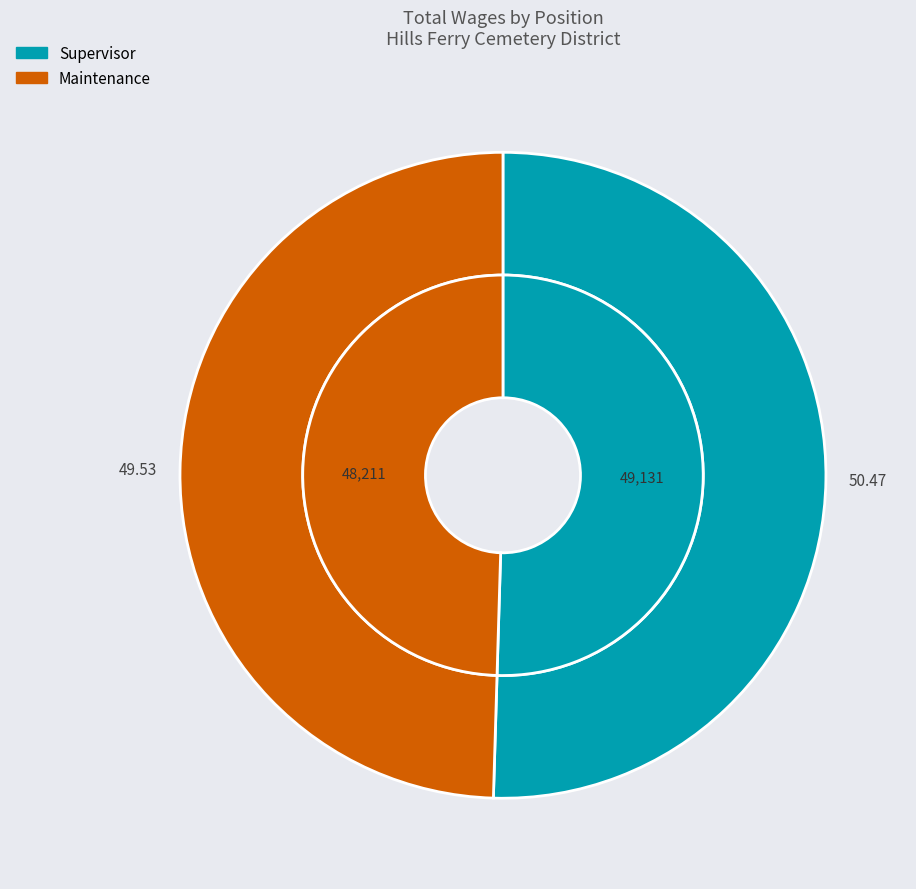

How many slices are in this pie chart?

2